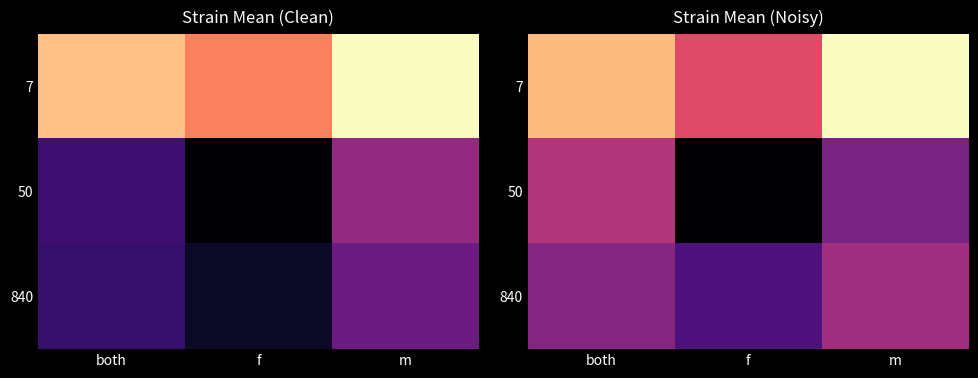

Which series has the largest total across all categories?

7